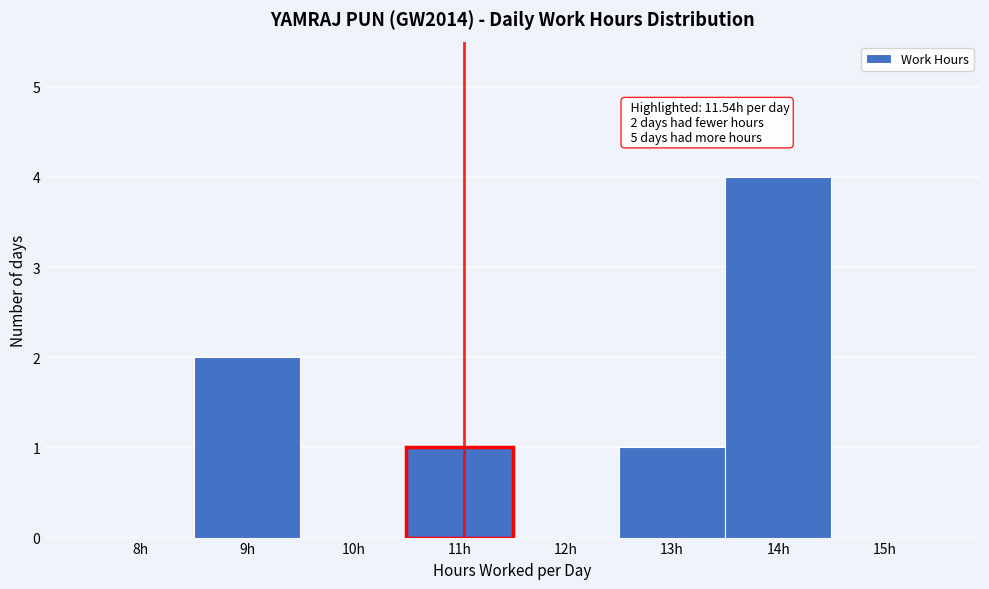

Reading right to left, transcribe all the data shown in this chart.

15h=0	14h=4	13h=1	12h=0	11h=1	10h=0	9h=2	8h=0